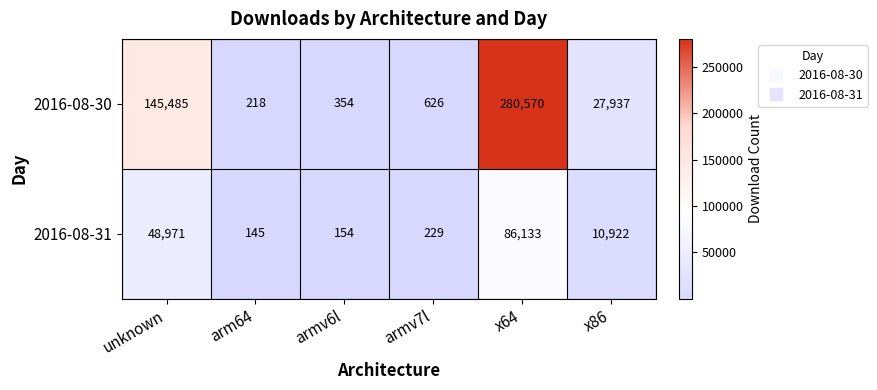

Reading left to right, what are all the values shown in this chart?

2016-08-30: 145485	218	354	626	280570	27937
2016-08-31: 48971	145	154	229	86133	10922